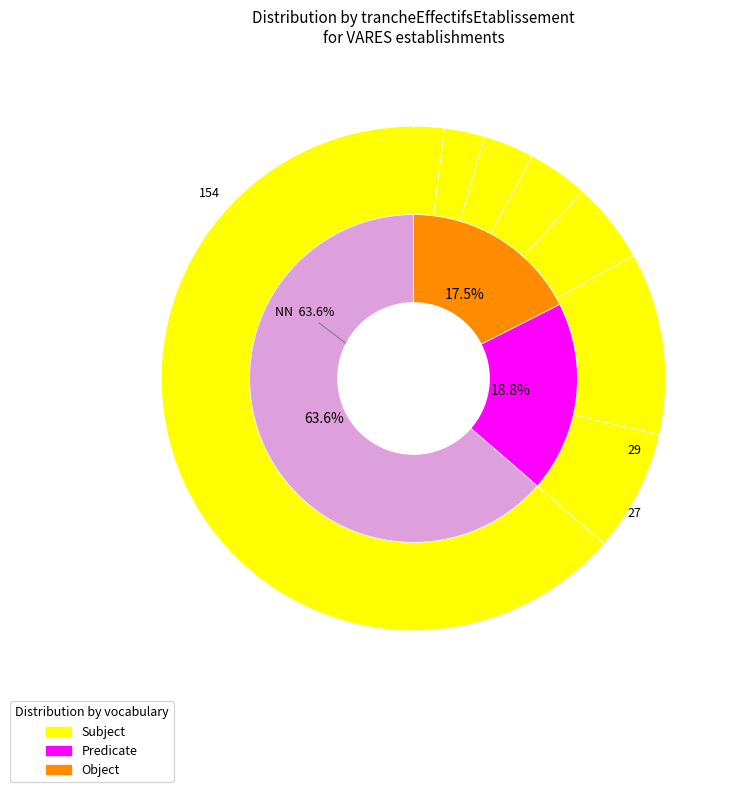

Is there a majority slice in this chart?

Yes